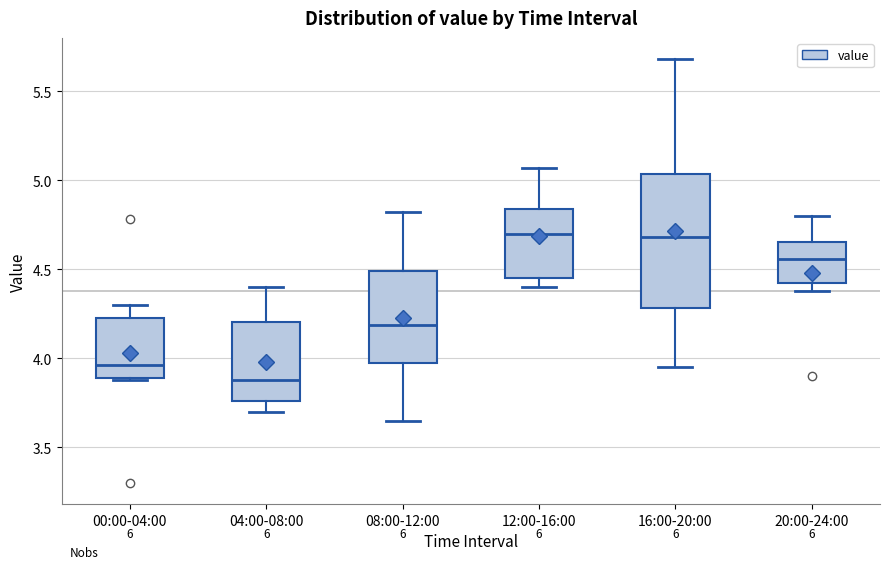

Where is the lower edge of the box for 20:00-24:00 on the y-axis? The values are not printed on the chart, so give them approximately, as read against the axis.

4.40